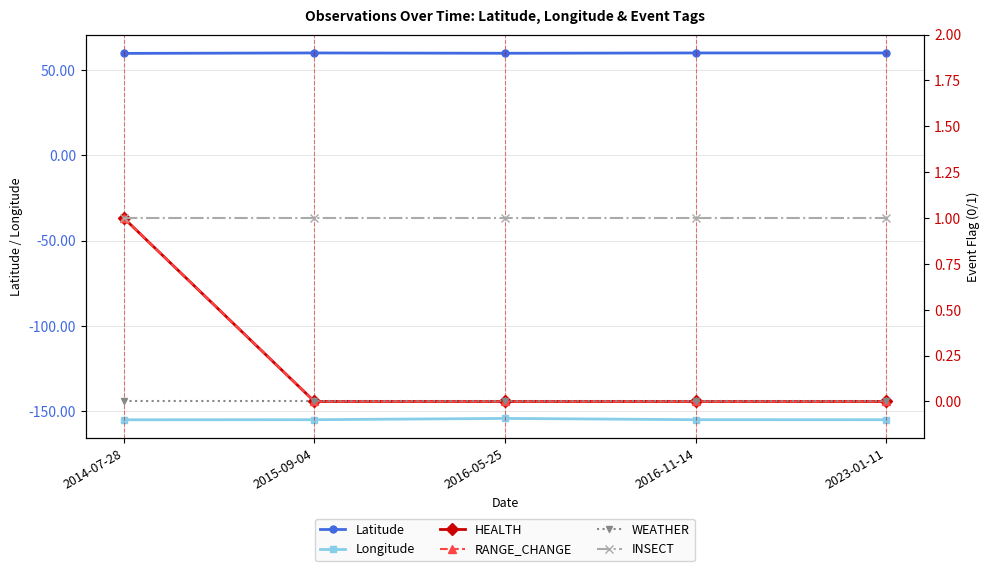

In Longitude, how many points are higher than both neighbors (excluding endpoints)?

1